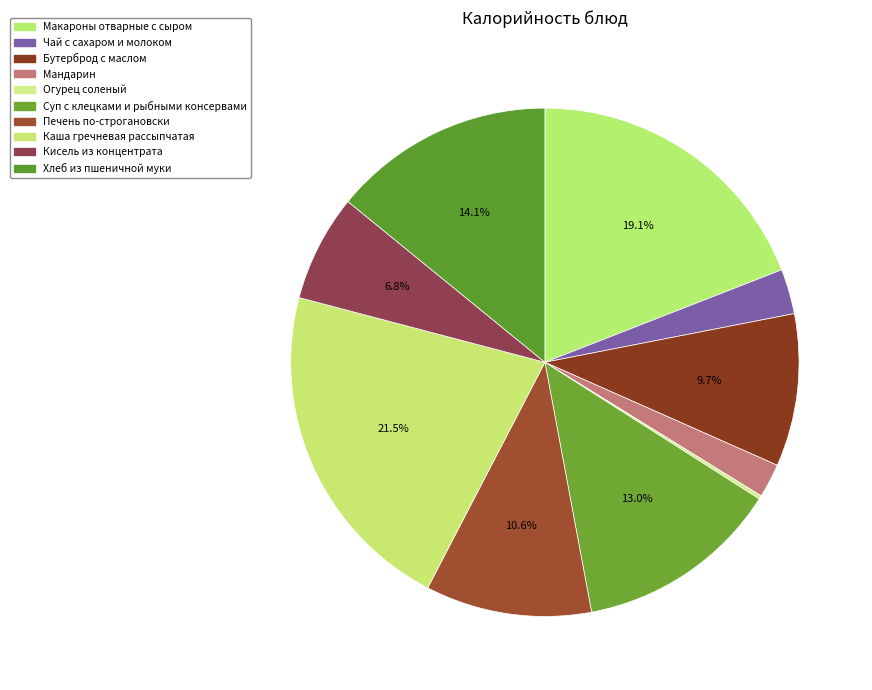

What is the ratio of the value at Суп с клецками и рыбными консервами to the value at Печень по-строгановски?

1.2